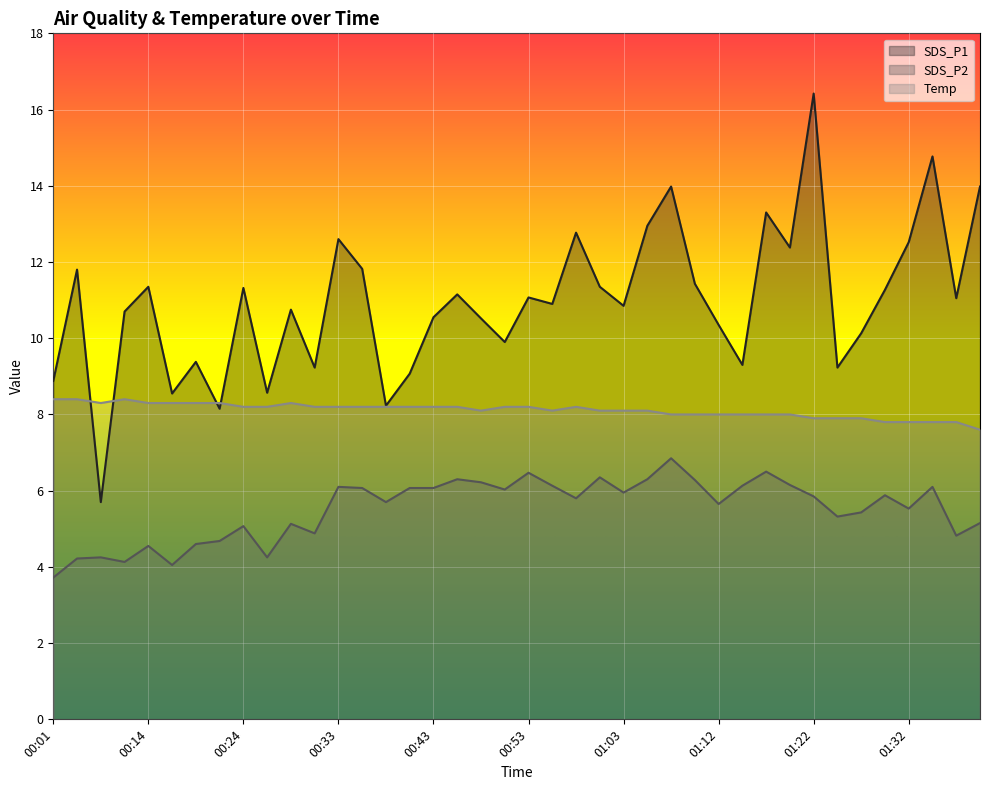

Reading right to left, transcribe all the data shown in this chart.

SDS_P1: 14.0	11.1	14.8	12.5	11.3	10.1	9.2	16.4	12.4	13.3	9.3	10.3	11.4	14.0	12.9	10.8	11.3	12.8	10.9	11.1	9.9	10.5	11.2	10.6	9.1	8.2	11.8	12.6	9.2	10.8	8.6	11.3	8.2	9.4	8.6	11.3	10.7	5.7	11.8	8.9
SDS_P2: 5.2	4.8	6.1	5.5	5.9	5.4	5.3	5.8	6.2	6.5	6.1	5.7	6.3	6.8	6.3	6.0	6.3	5.8	6.1	6.5	6.0	6.2	6.3	6.1	6.1	5.7	6.1	6.1	4.9	5.1	4.2	5.1	4.7	4.6	4.0	4.5	4.1	4.2	4.2	3.7
Temp: 7.6	7.8	7.8	7.8	7.8	7.9	7.9	7.9	8.0	8.0	8.0	8.0	8.0	8.0	8.1	8.1	8.1	8.2	8.1	8.2	8.2	8.1	8.2	8.2	8.2	8.2	8.2	8.2	8.2	8.3	8.2	8.2	8.3	8.3	8.3	8.3	8.4	8.3	8.4	8.4